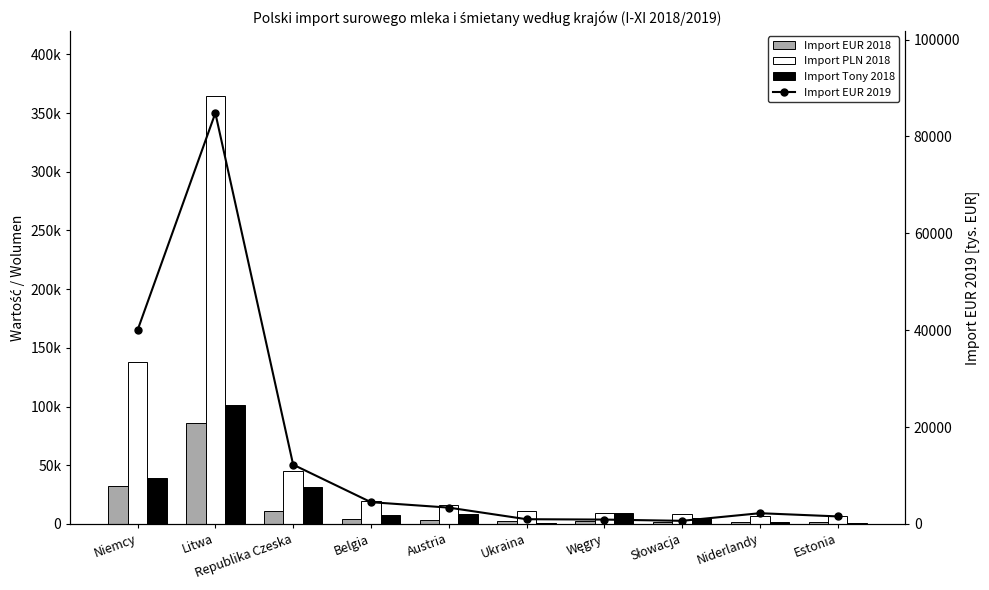

What is the minimum value for Import Tony 2018?

702.7